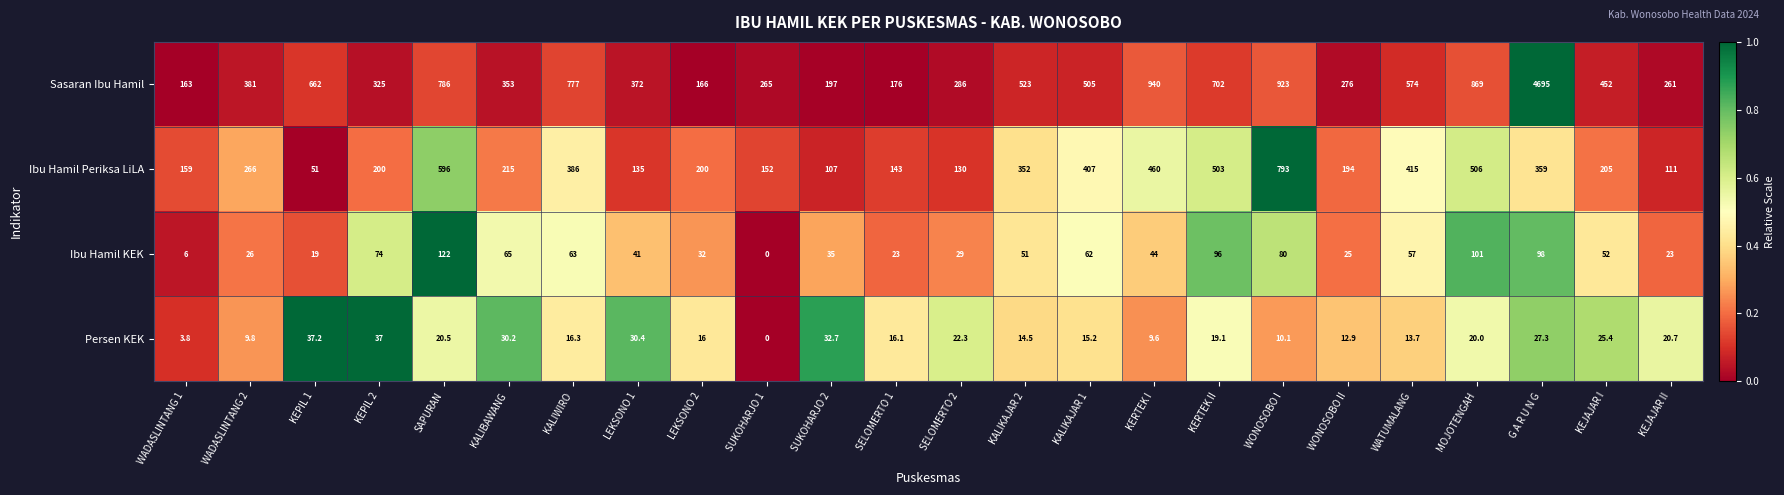

What is the average value of the Ibu Hamil KEK series?

51.0